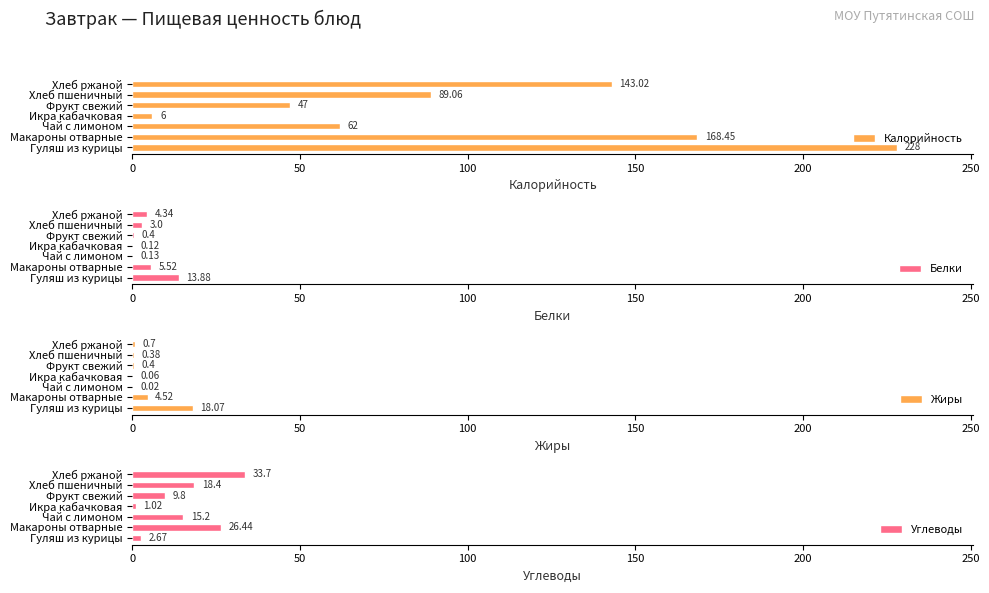

At how many categories does at least one series exceed 32?

6